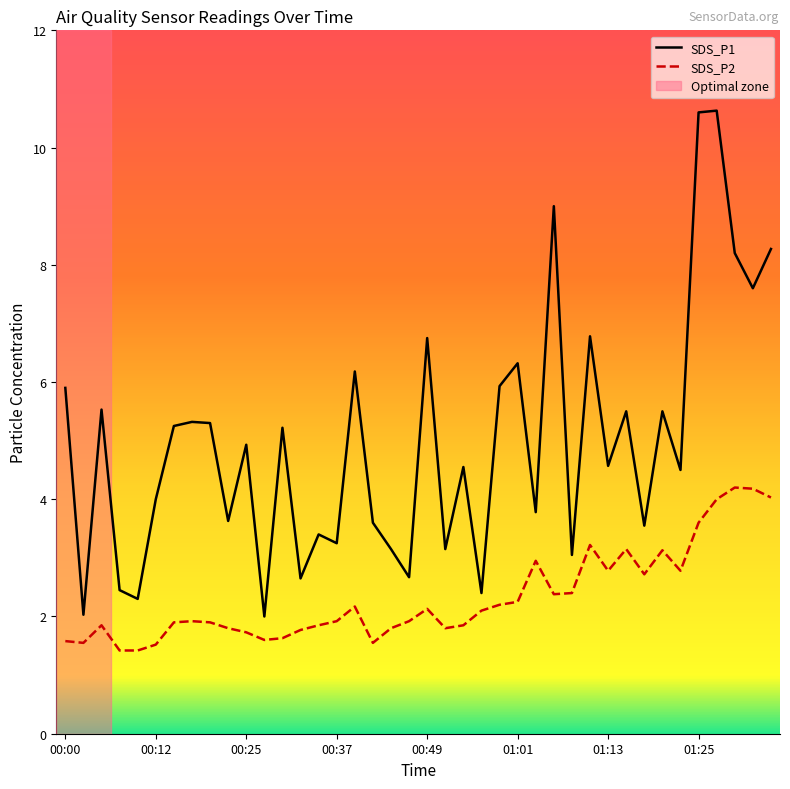

Which series has the largest total across all categories?

SDS_P1